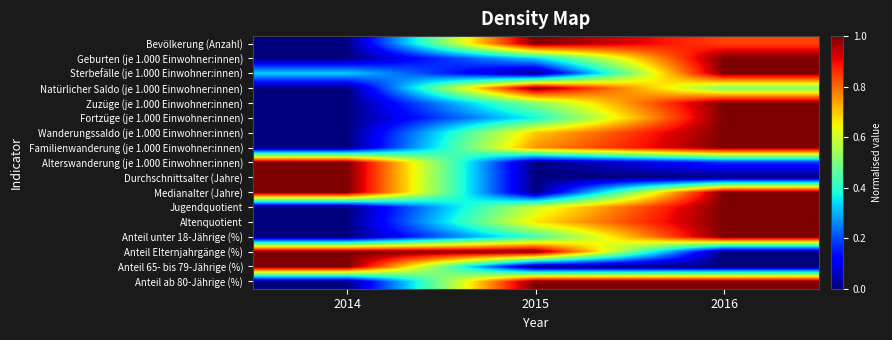

Reading left to right, what are all the values shown in this chart?

Bevölkerung (Anzahl): 2014=0.0	2015=1.0	2016=0.8
Geburten (je 1.000 Einwohner:innen): 2014=0.0	2015=0.3	2016=1.0
Sterbefälle (je 1.000 Einwohner:innen): 2014=0.3	2015=0.0	2016=1.0
Natürlicher Saldo (je 1.000 Einwohner:innen): 2014=0.0	2015=1.0	2016=0.5
Zuzüge (je 1.000 Einwohner:innen): 2014=0.0	2015=0.5	2016=1.0
Fortzüge (je 1.000 Einwohner:innen): 2014=0.0	2015=0.4	2016=1.0
Wanderungssaldo (je 1.000 Einwohner:innen): 2014=0.0	2015=0.7	2016=1.0
Familienwanderung (je 1.000 Einwohner:innen): 2014=0.0	2015=0.8	2016=1.0
Alterswanderung (je 1.000 Einwohner:innen): 2014=1.0	2015=0.0	2016=0.2
Durchschnittsalter (Jahre): 2014=1.0	2015=0.0	2016=0.0
Medianalter (Jahre): 2014=1.0	2015=0.0	2016=1.0
Jugendquotient: 2014=0.0	2015=0.6	2016=1.0
Altenquotient: 2014=0.0	2015=0.7	2016=1.0
Anteil unter 18-Jährige (%): 2014=0.0	2015=0.4	2016=1.0
Anteil Elternjahrgänge (%): 2014=1.0	2015=1.0	2016=0.0
Anteil 65- bis 79-Jährige (%): 2014=1.0	2015=0.0	2016=0.0
Anteil ab 80-Jährige (%): 2014=0.0	2015=1.0	2016=1.0